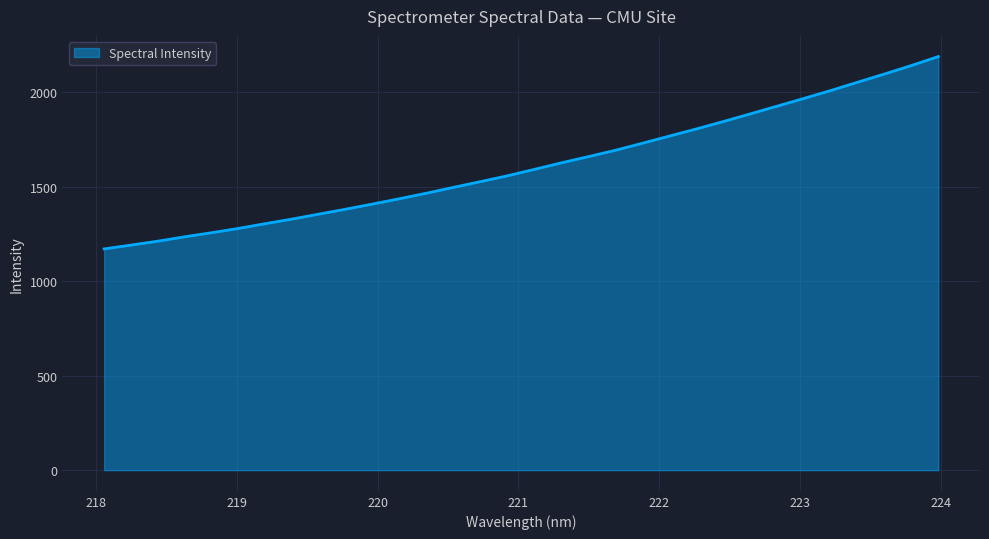

What is the greatest value displayed?

2189.4